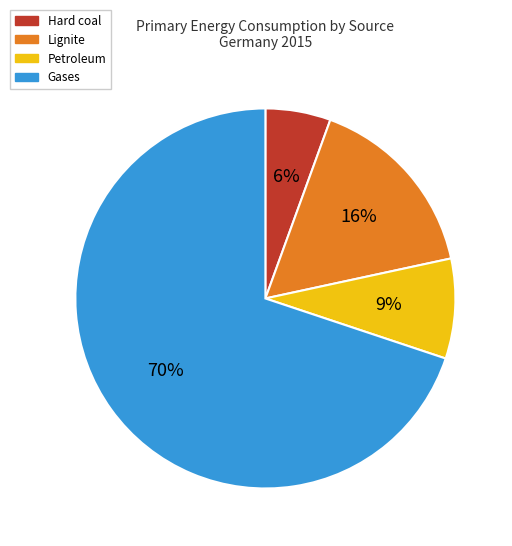

Which has a higher value, Lignite or Hard coal?

Lignite